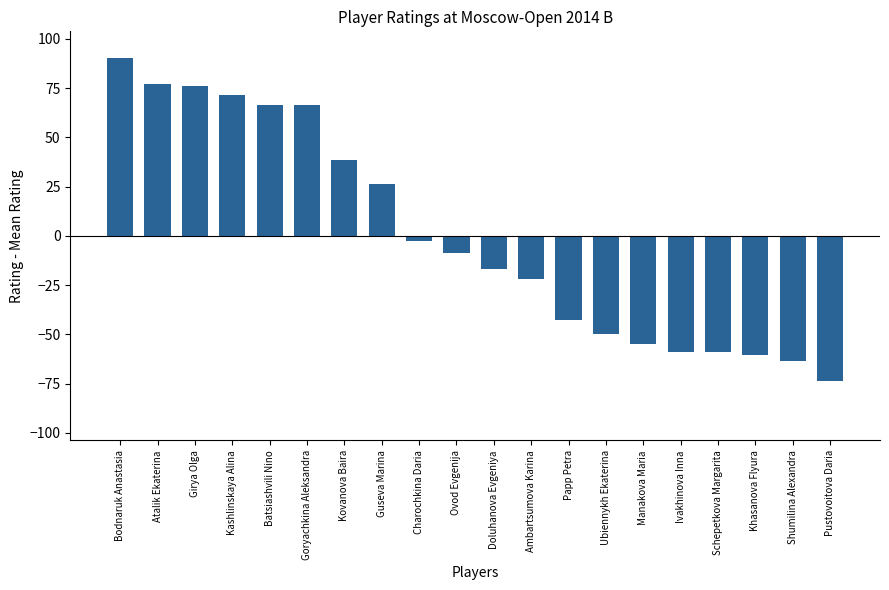

Where is the data nearest to the value 8?

Charochkina Daria